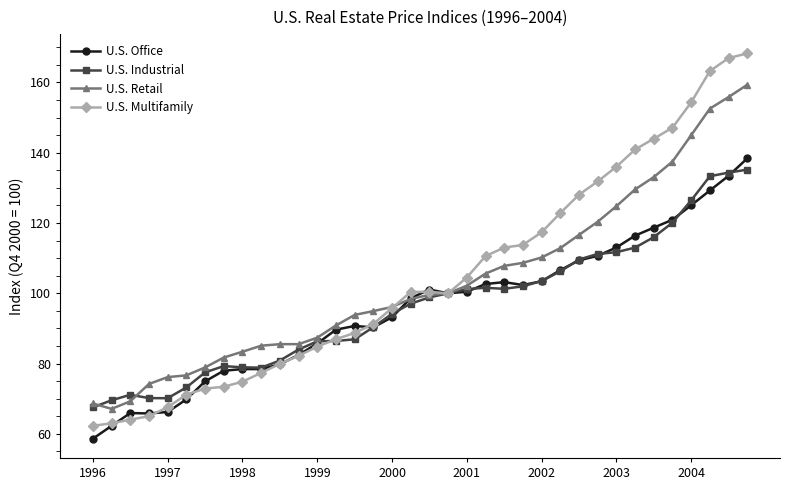

Which series has the widest spread of values?

U.S. Multifamily